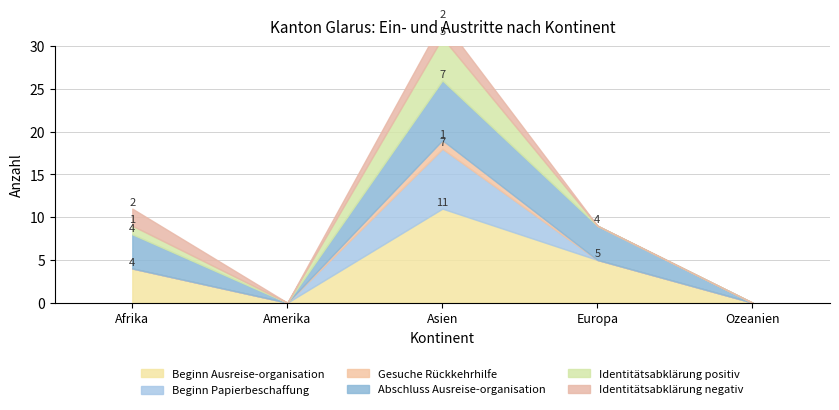

What is the label of the 3rd point from the right?

Asien